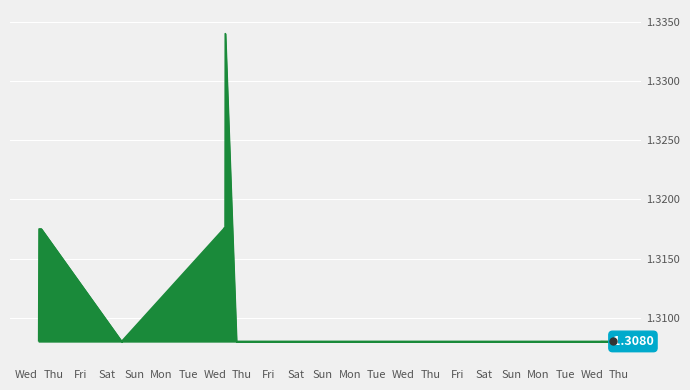

How many lines are shown in the chart?

1